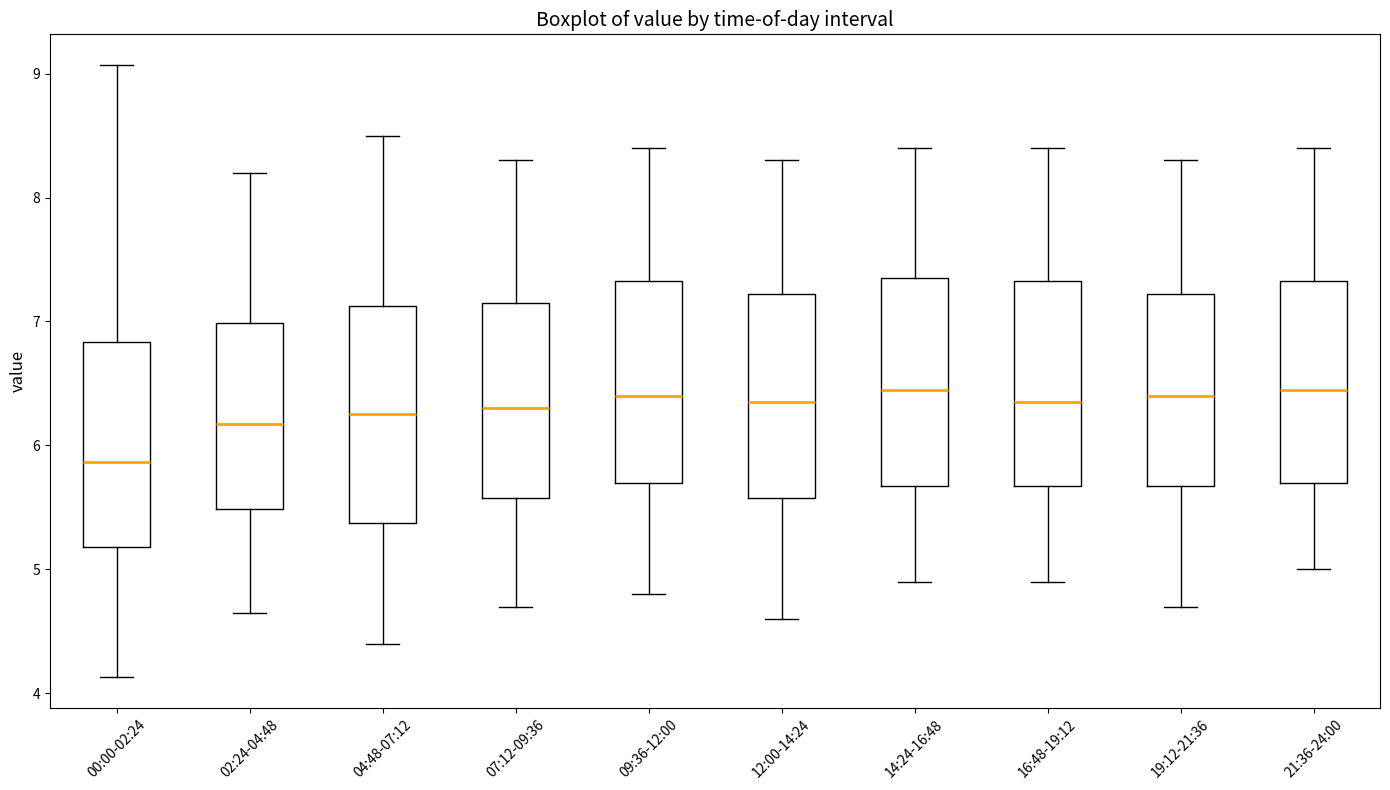

Reading left to right, transcribe this box plot: for each box, give where its median line is, the range the box spans, and where its two whiskers end, as read against the y-axis. The values are not printed on the chart, so give them approximately, as read against the axis.

00:00-02:24: median 5.9, box 5.2 to 6.8, whiskers 4.1 to 9.1
02:24-04:48: median 6.2, box 5.5 to 7.0, whiskers 4.7 to 8.2
04:48-07:12: median 6.3, box 5.4 to 7.1, whiskers 4.4 to 8.5
07:12-09:36: median 6.3, box 5.6 to 7.2, whiskers 4.7 to 8.3
09:36-12:00: median 6.4, box 5.7 to 7.3, whiskers 4.8 to 8.4
12:00-14:24: median 6.4, box 5.6 to 7.2, whiskers 4.6 to 8.3
14:24-16:48: median 6.5, box 5.7 to 7.4, whiskers 4.9 to 8.4
16:48-19:12: median 6.4, box 5.7 to 7.3, whiskers 4.9 to 8.4
19:12-21:36: median 6.4, box 5.7 to 7.2, whiskers 4.7 to 8.3
21:36-24:00: median 6.5, box 5.7 to 7.3, whiskers 5.0 to 8.4